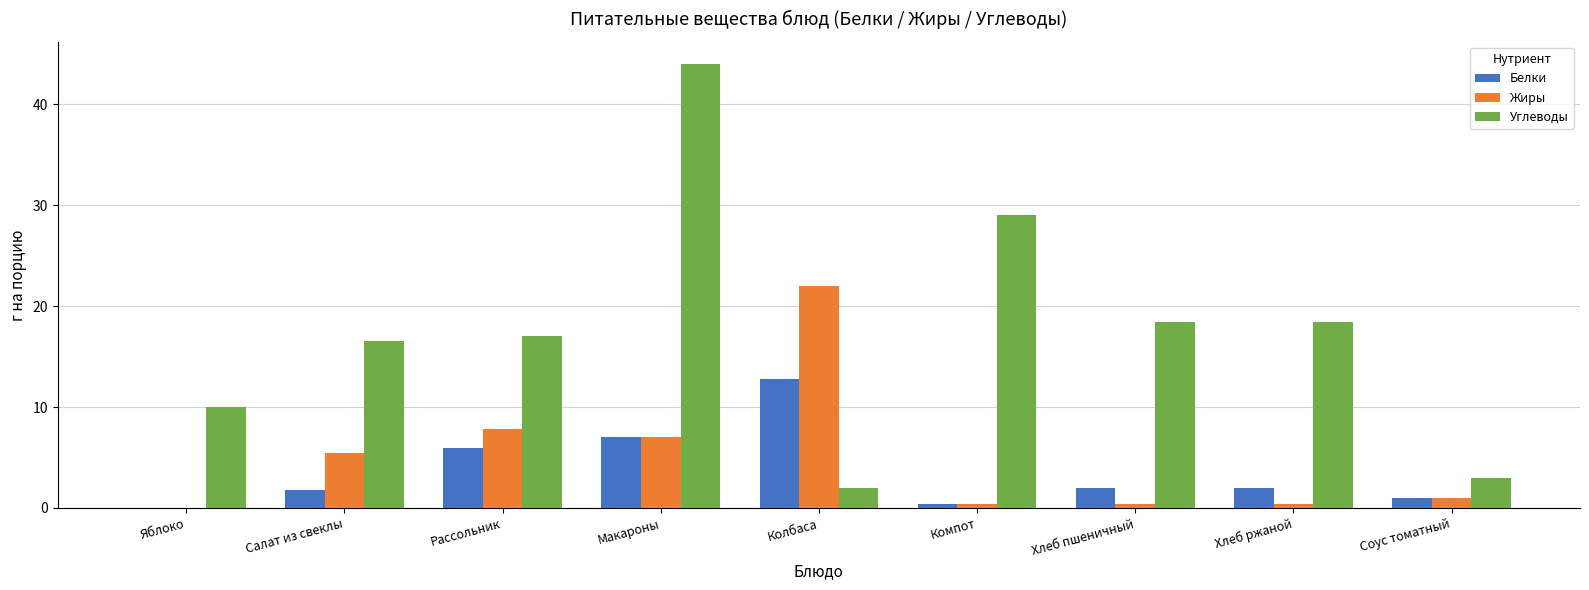

At which category is the sum across all series the highest?

Макароны